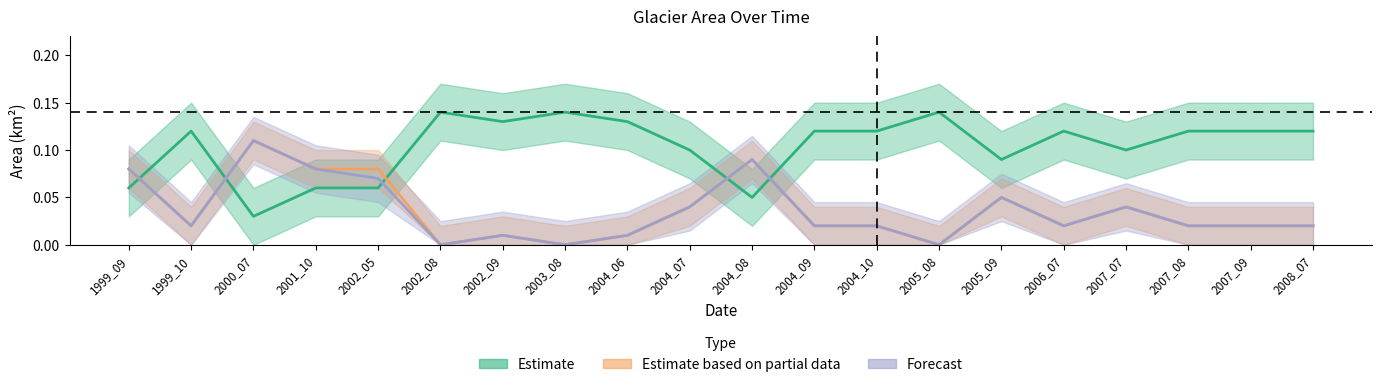

At which label is waterArea closest to 0?

2000_07